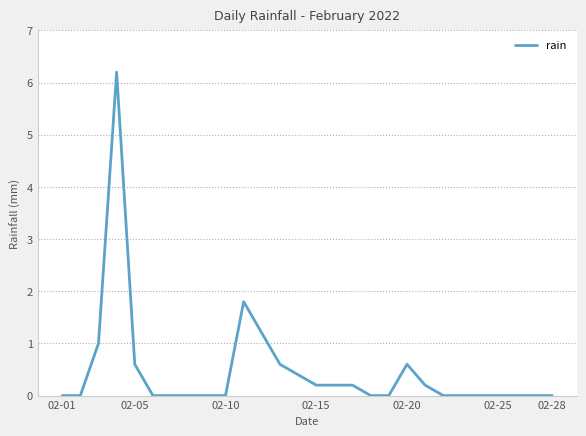

How many series are shown in this chart?

1